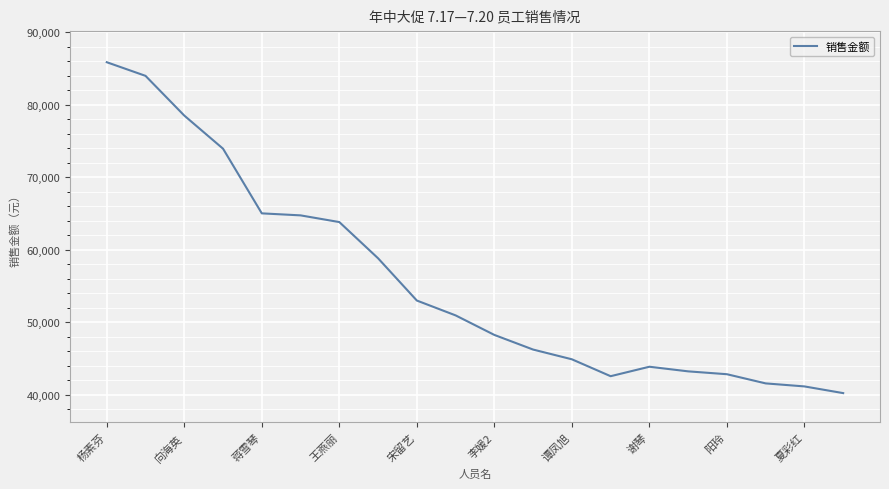

What is the difference between the maximum and minimum values?

45665.7